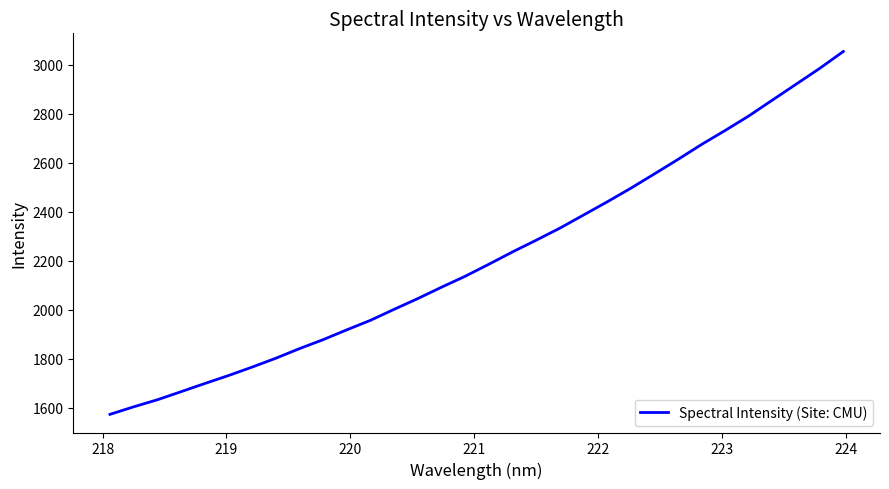

Does the chart display data point markers on the line(s)?

No